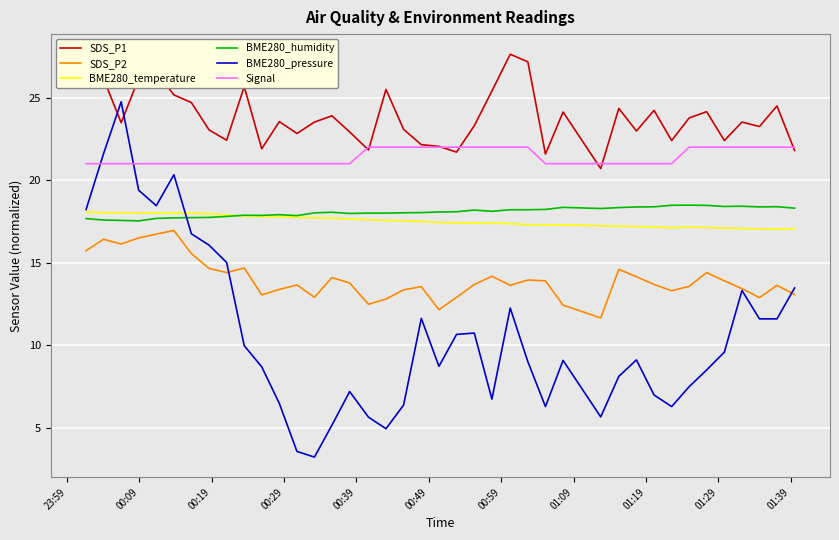

What is the minimum value shown in the chart?

3.2